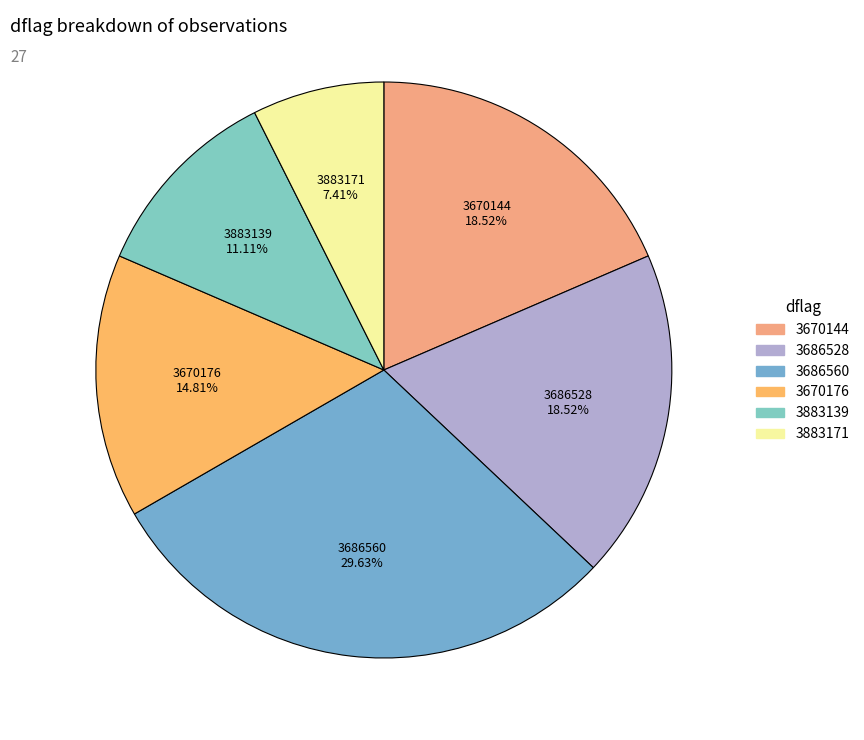

To the nearest percent, what is the difference between the largest and smallest slice percentages?

22%